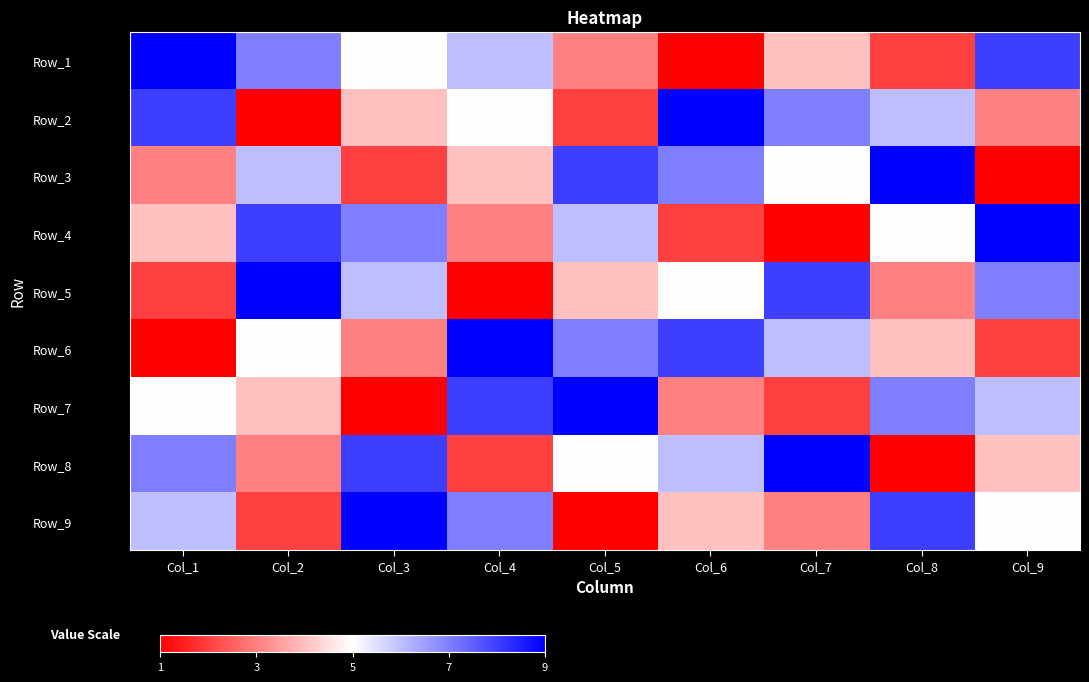

Reading right to left, what are all the values shown in this chart?

Row_1: Col_9=8	Col_8=2	Col_7=4	Col_6=1	Col_5=3	Col_4=6	Col_3=5	Col_2=7	Col_1=9
Row_2: Col_9=3	Col_8=6	Col_7=7	Col_6=9	Col_5=2	Col_4=5	Col_3=4	Col_2=1	Col_1=8
Row_3: Col_9=1	Col_8=9	Col_7=5	Col_6=7	Col_5=8	Col_4=4	Col_3=2	Col_2=6	Col_1=3
Row_4: Col_9=9	Col_8=5	Col_7=1	Col_6=2	Col_5=6	Col_4=3	Col_3=7	Col_2=8	Col_1=4
Row_5: Col_9=7	Col_8=3	Col_7=8	Col_6=5	Col_5=4	Col_4=1	Col_3=6	Col_2=9	Col_1=2
Row_6: Col_9=2	Col_8=4	Col_7=6	Col_6=8	Col_5=7	Col_4=9	Col_3=3	Col_2=5	Col_1=1
Row_7: Col_9=6	Col_8=7	Col_7=2	Col_6=3	Col_5=9	Col_4=8	Col_3=1	Col_2=4	Col_1=5
Row_8: Col_9=4	Col_8=1	Col_7=9	Col_6=6	Col_5=5	Col_4=2	Col_3=8	Col_2=3	Col_1=7
Row_9: Col_9=5	Col_8=8	Col_7=3	Col_6=4	Col_5=1	Col_4=7	Col_3=9	Col_2=2	Col_1=6